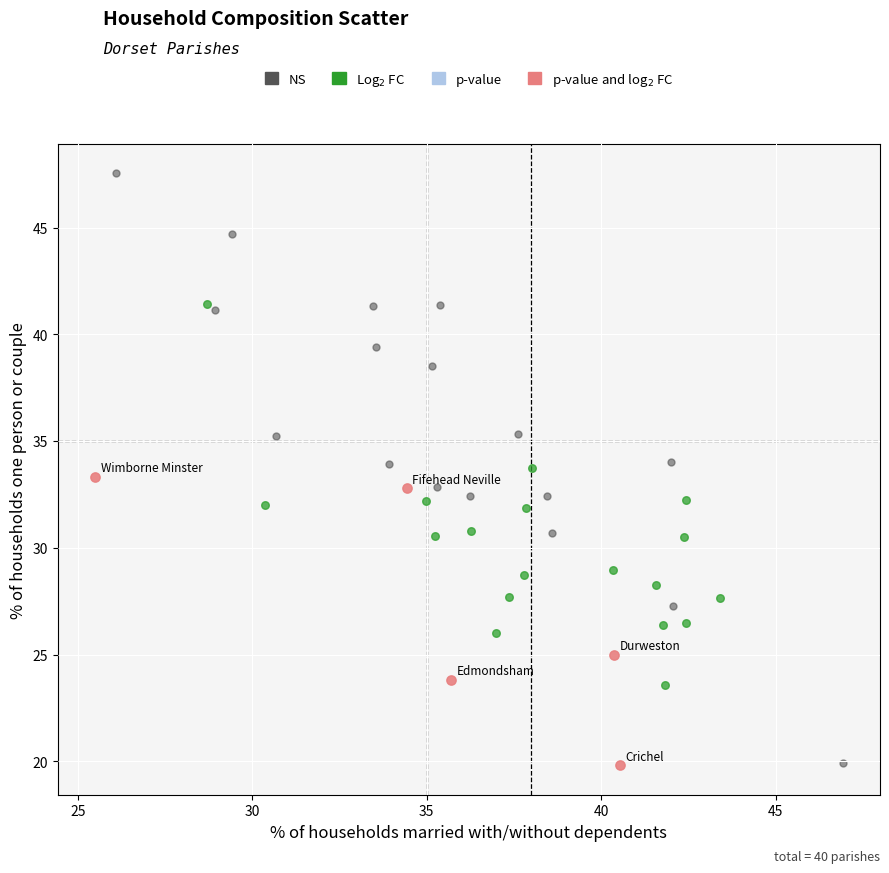

Which series has the largest Y range (max minus min)?

NS